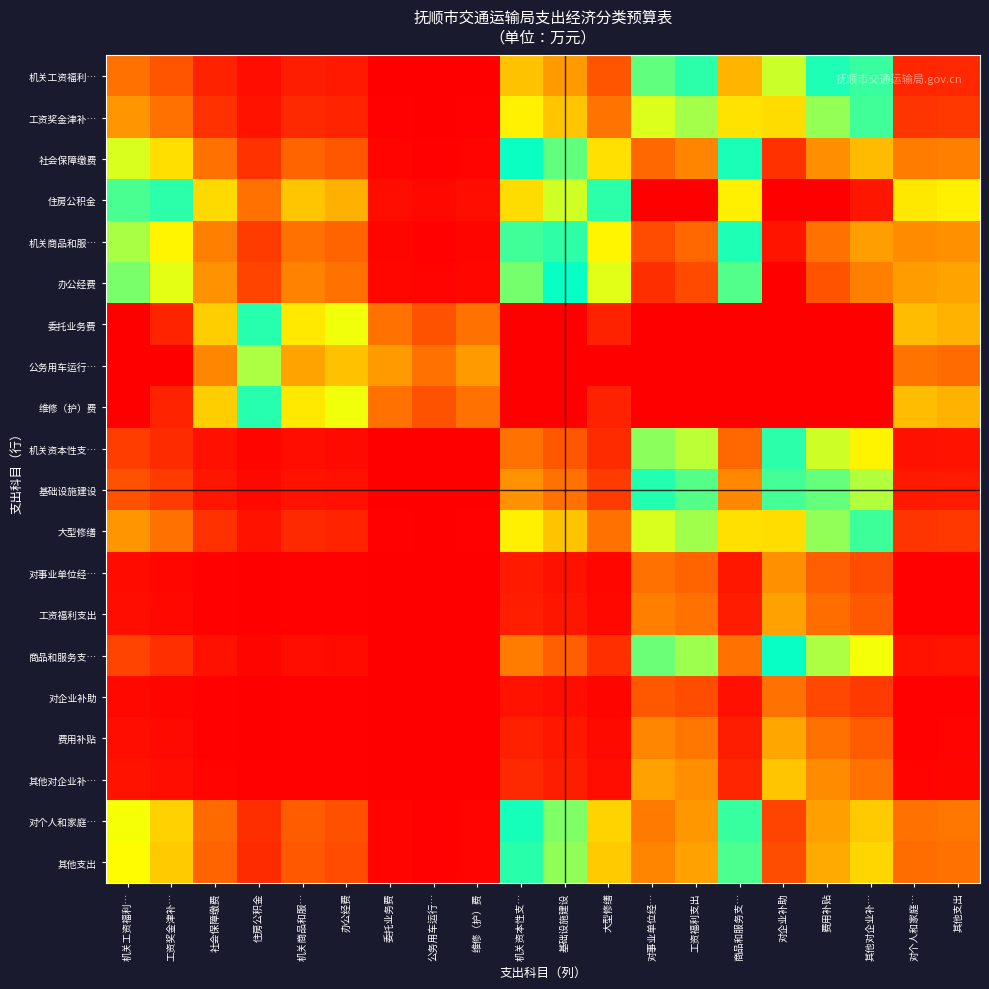

How many data points does each series have?

20